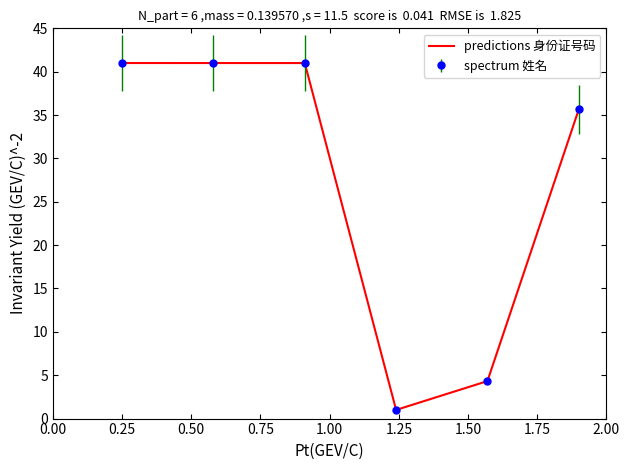

True or false: spectrum 姓名 has more than 1 interior local peaks.

False